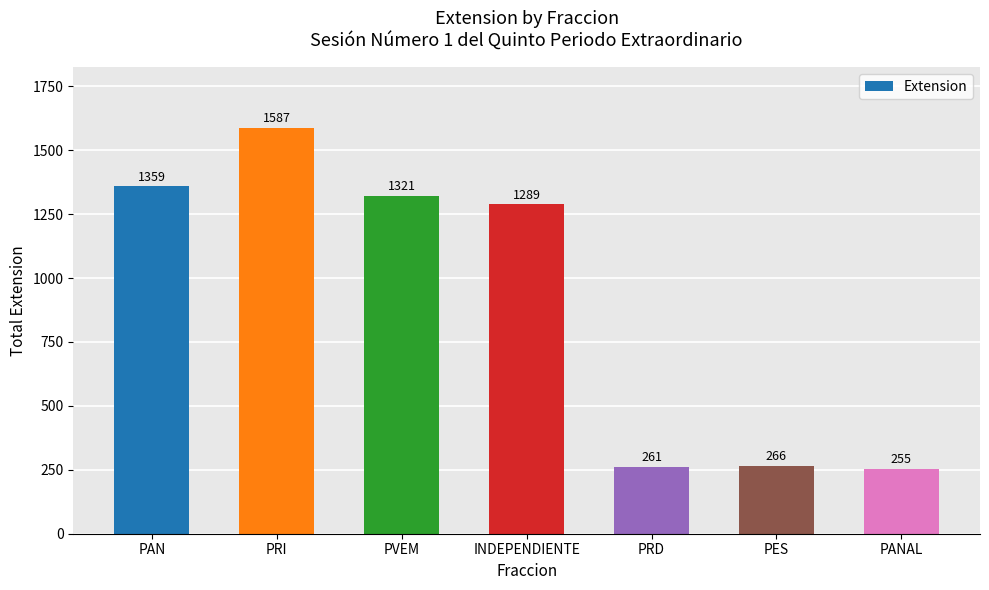

How many values are below 1289?

3